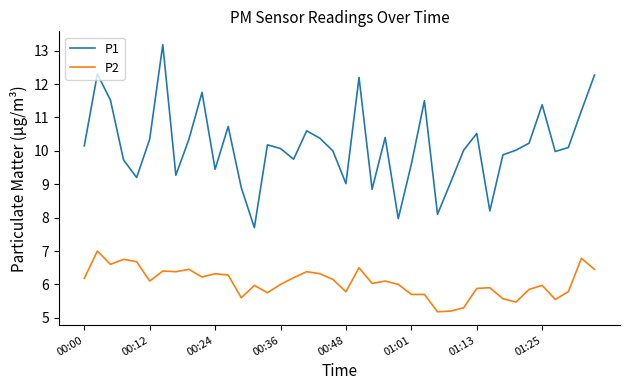

Rank the series by their average value, from highest to lowest.

P1, P2